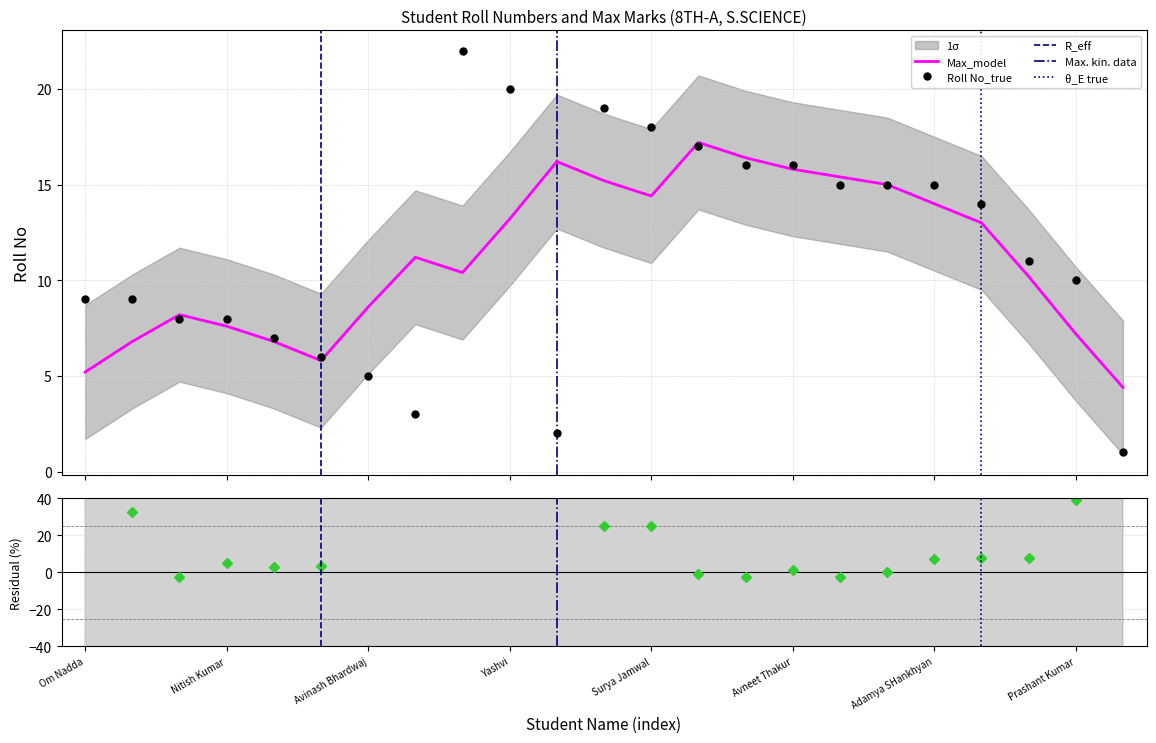

What is the sum of the values at Ankita Dhatwalia and Avneet Thakur?

17